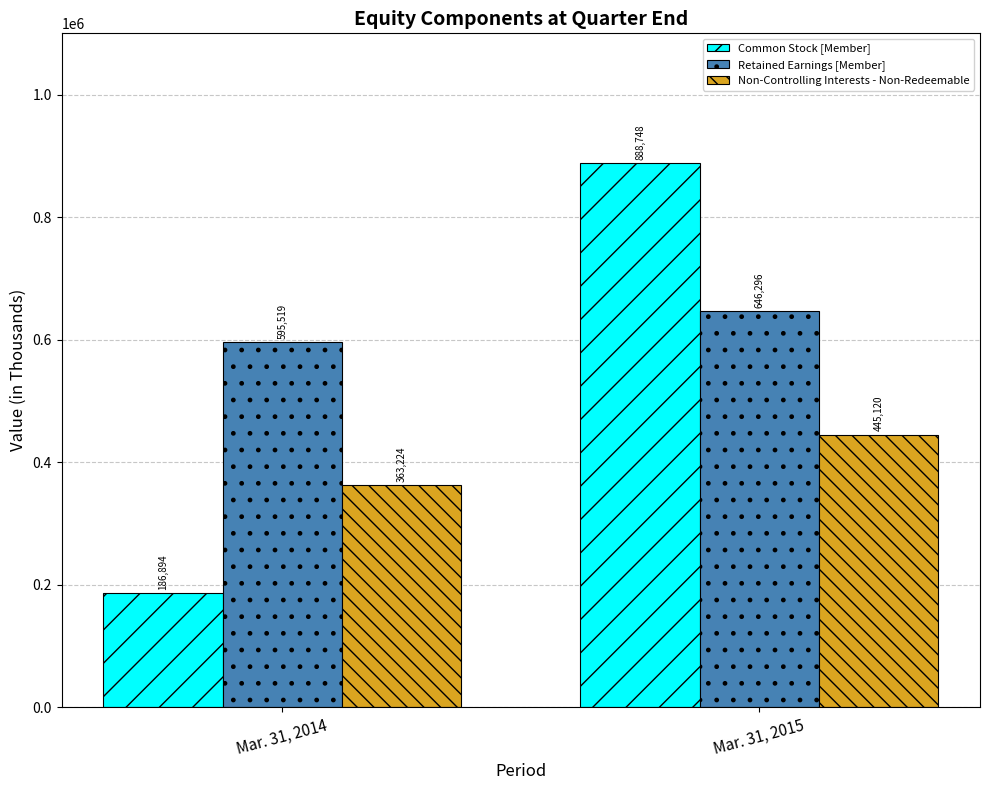

The Non-Controlling Interests - Non-Redeemable series shows 244880 at Mar. 31, 2014. True or false?

False